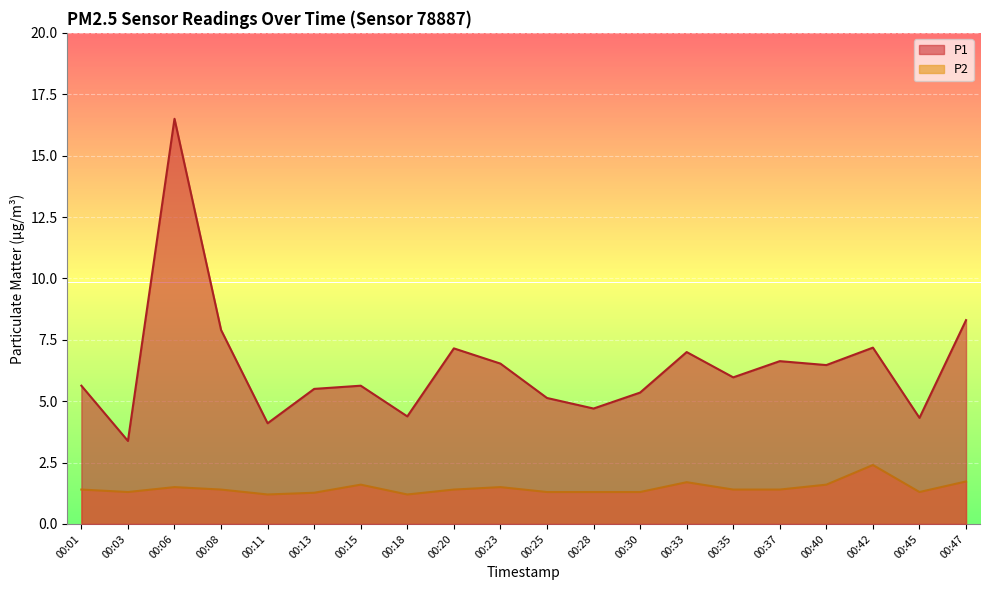

What is the sum of all P2 values?

29.2